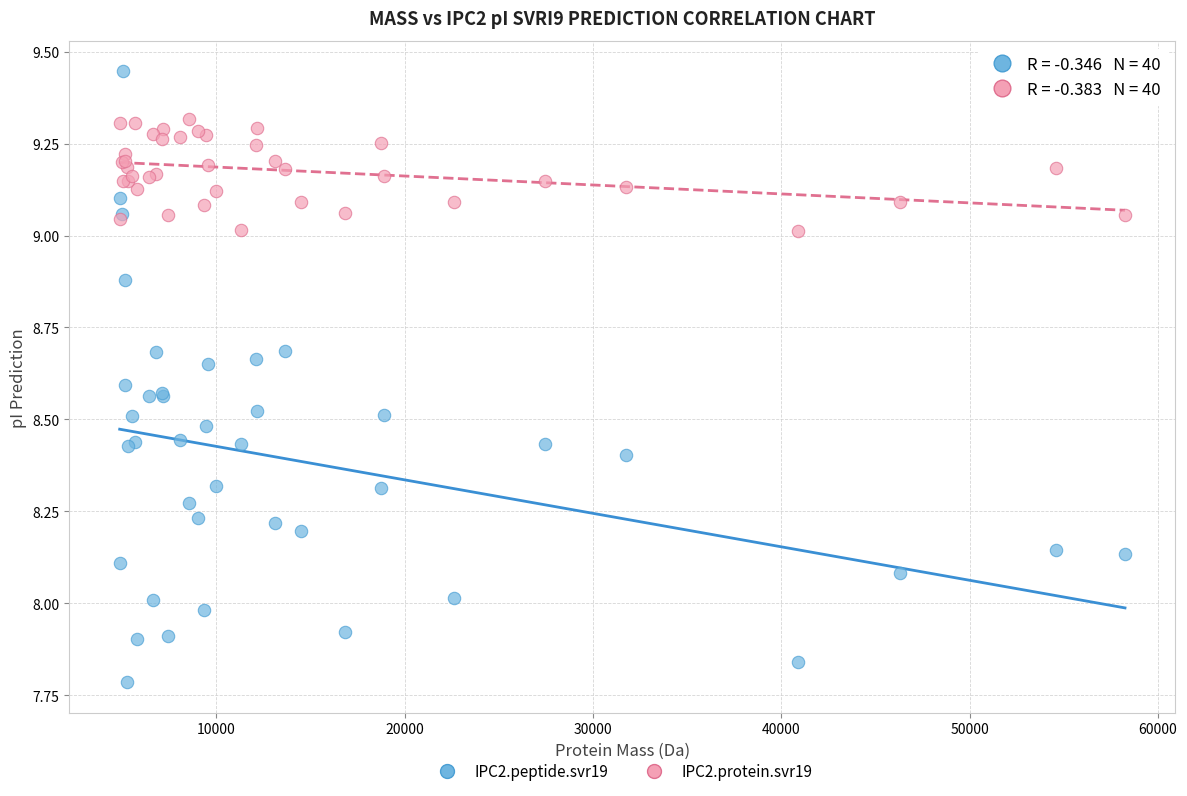

Which series contains the lowest Y value?

IPC2.peptide.svr19